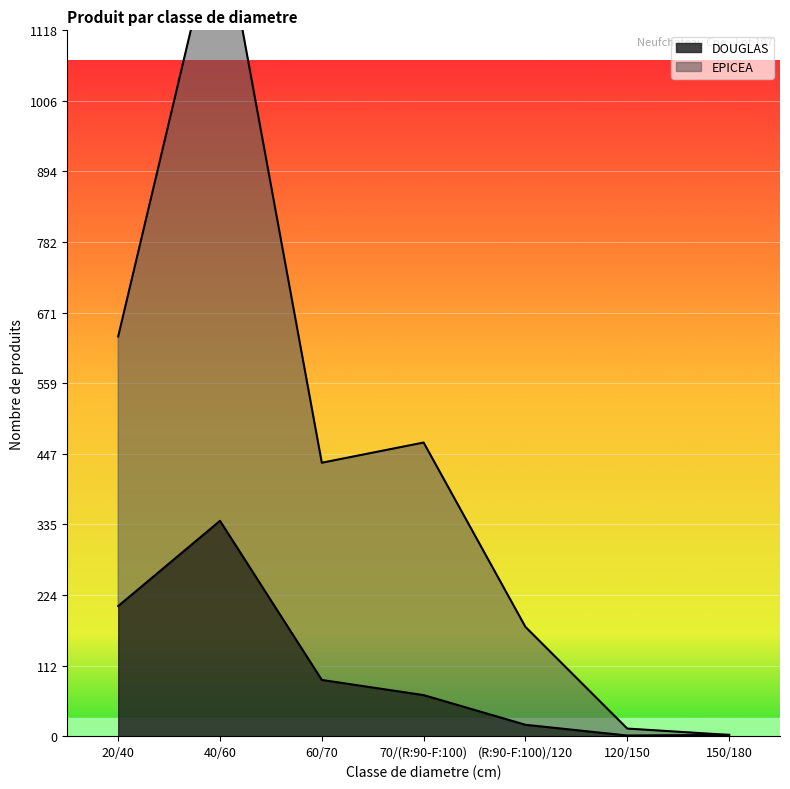

Is the value of DOUGLAS at 120/150 greater than the value of EPICEA at 40/60?

No